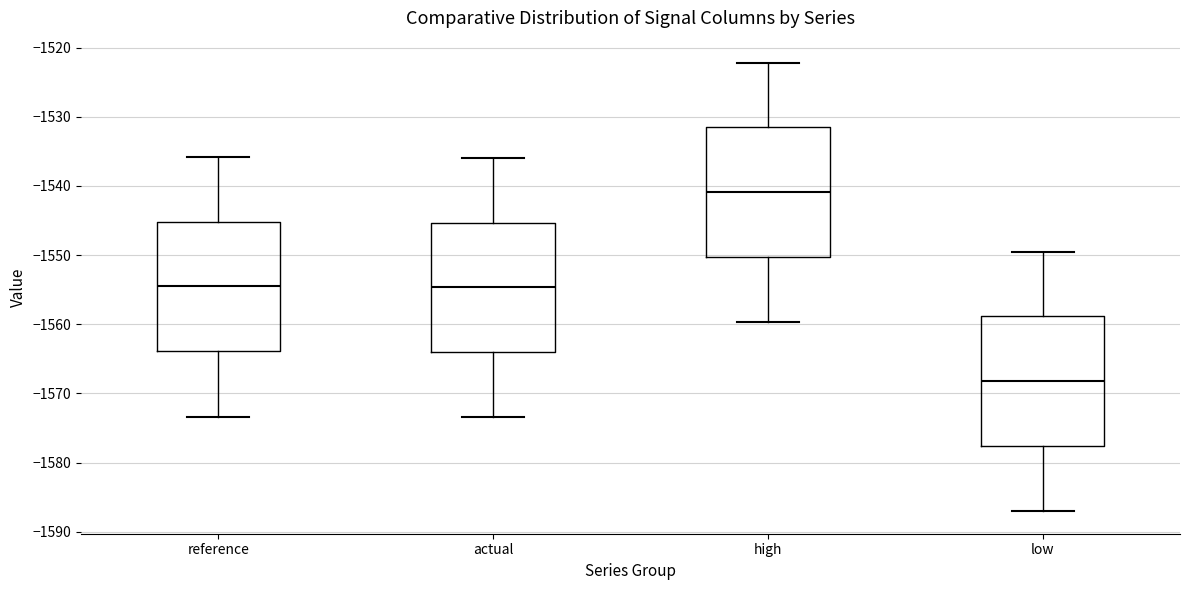

Reading left to right, read every box against the y-axis: the position of its median line, the range the box covers, and the ends of its whiskers. The values are not printed on the chart, so give them approximately, as read against the axis.

reference: median -1555, box -1564 to -1545, whiskers -1573 to -1536
actual: median -1555, box -1564 to -1545, whiskers -1573 to -1536
high: median -1541, box -1550 to -1532, whiskers -1560 to -1522
low: median -1568, box -1578 to -1559, whiskers -1587 to -1549